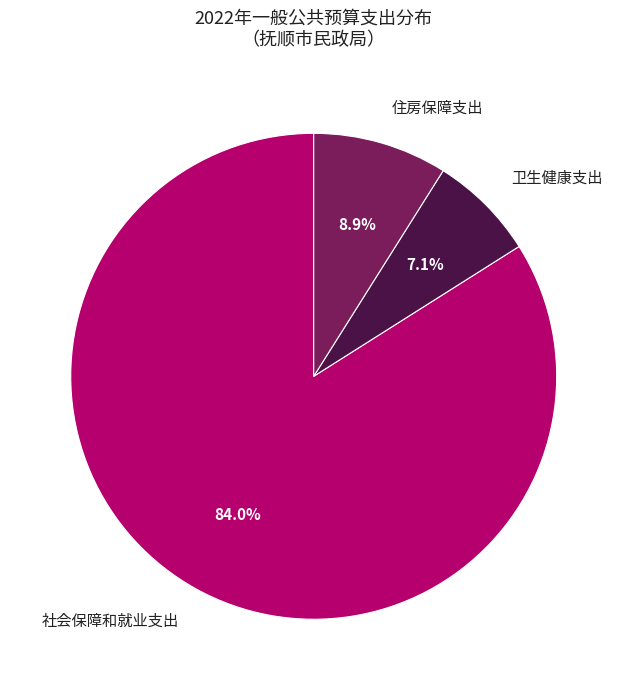

How many segments does this pie chart have?

3